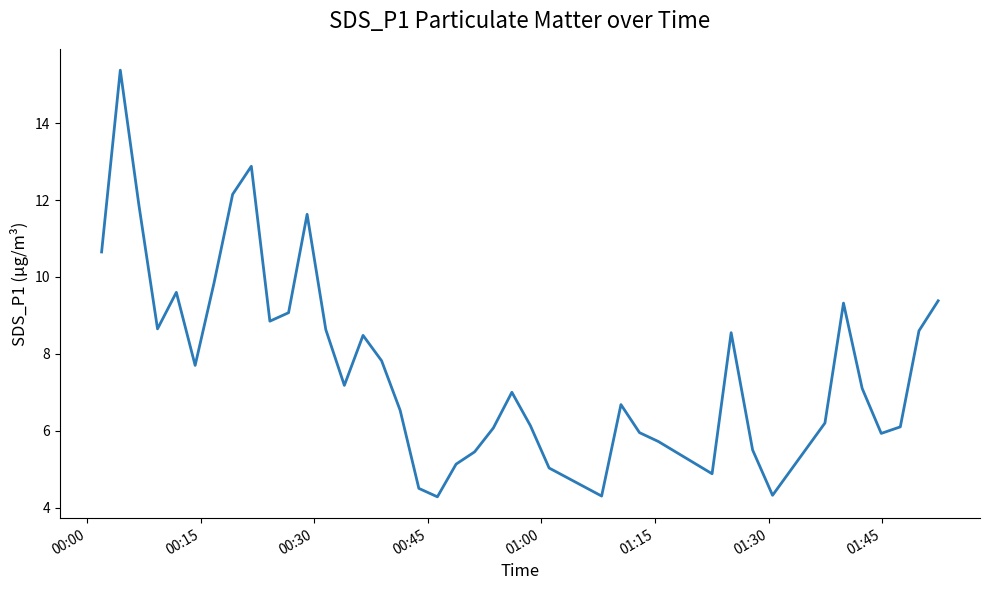

What is the smallest value displayed?

4.3